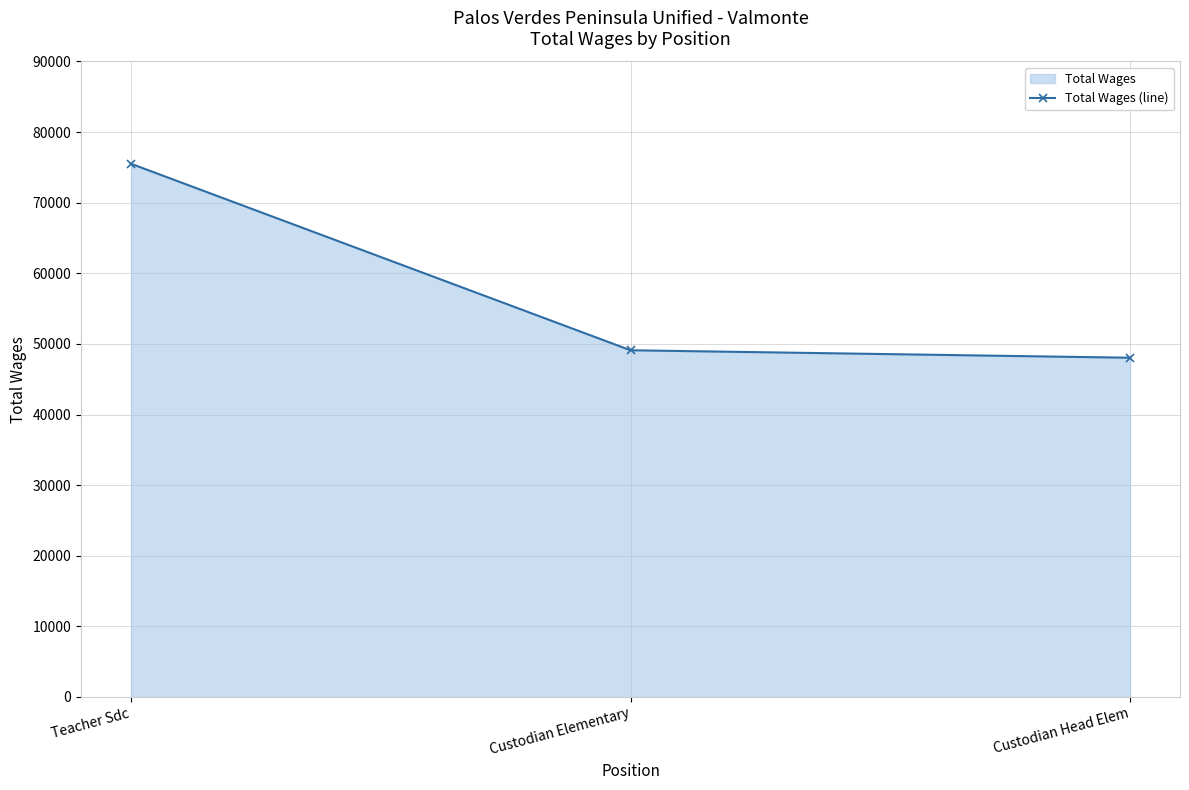

What is the maximum value shown in the chart?

75515